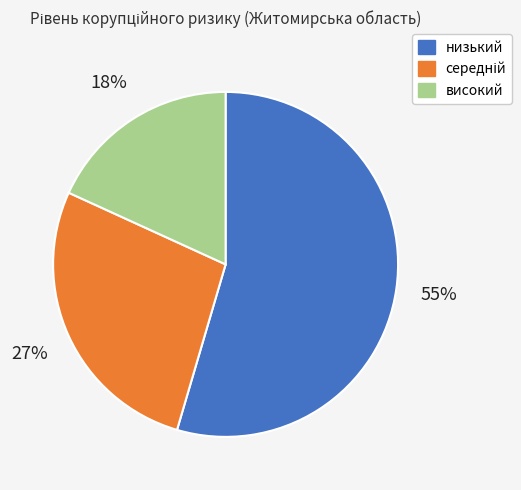

Which slice represents more than half of the pie?

низький